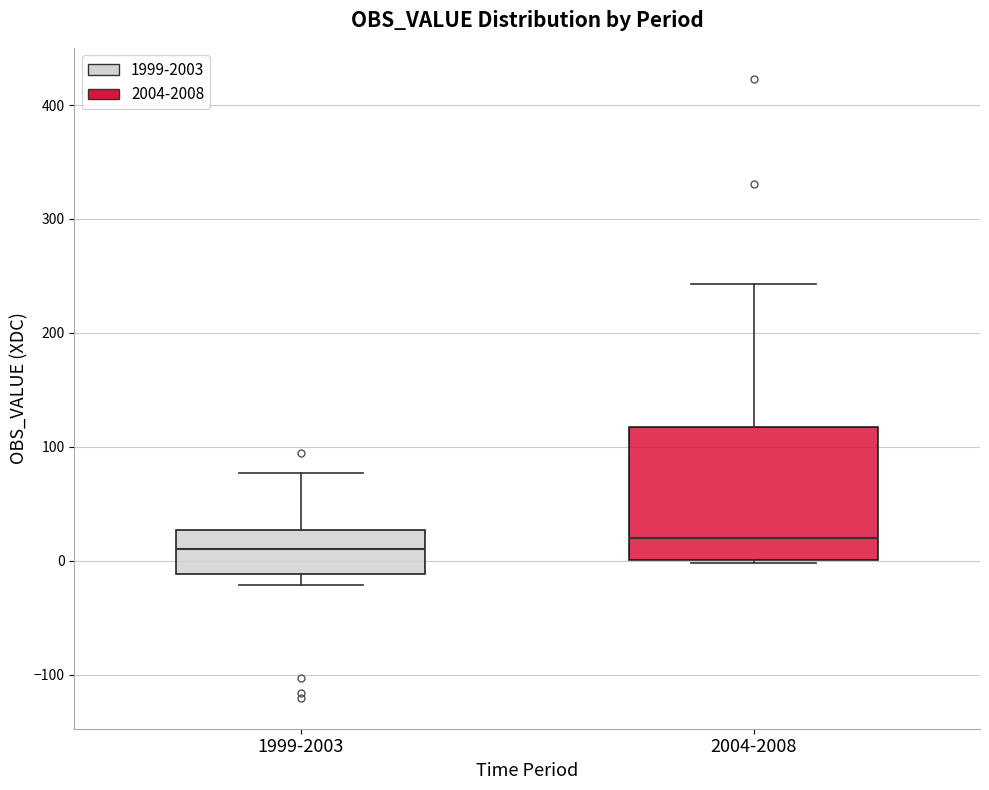

Where is the lower edge of the box for 1999-2003 on the y-axis? The values are not printed on the chart, so give them approximately, as read against the axis.

-10